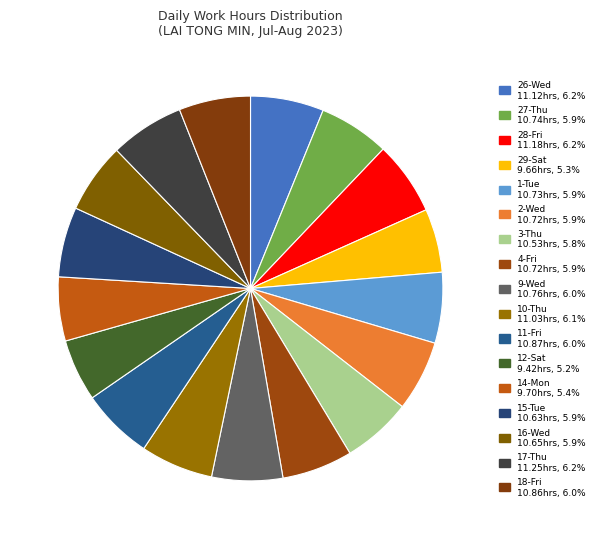

Combined, do 28-Fri and 12-Sat account for over 50%?

No